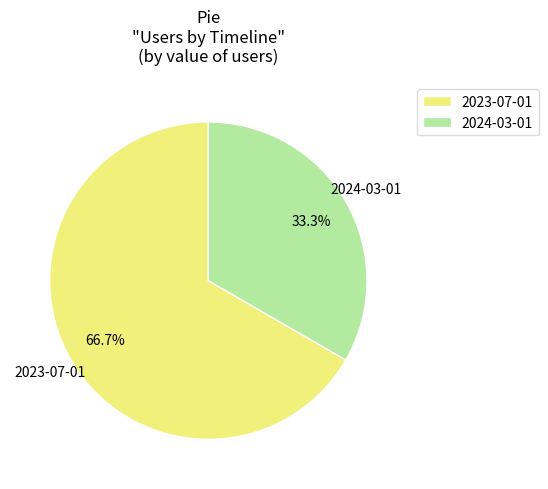

What percentage do 2023-07-01 and 2024-03-01 together represent?

100.0%